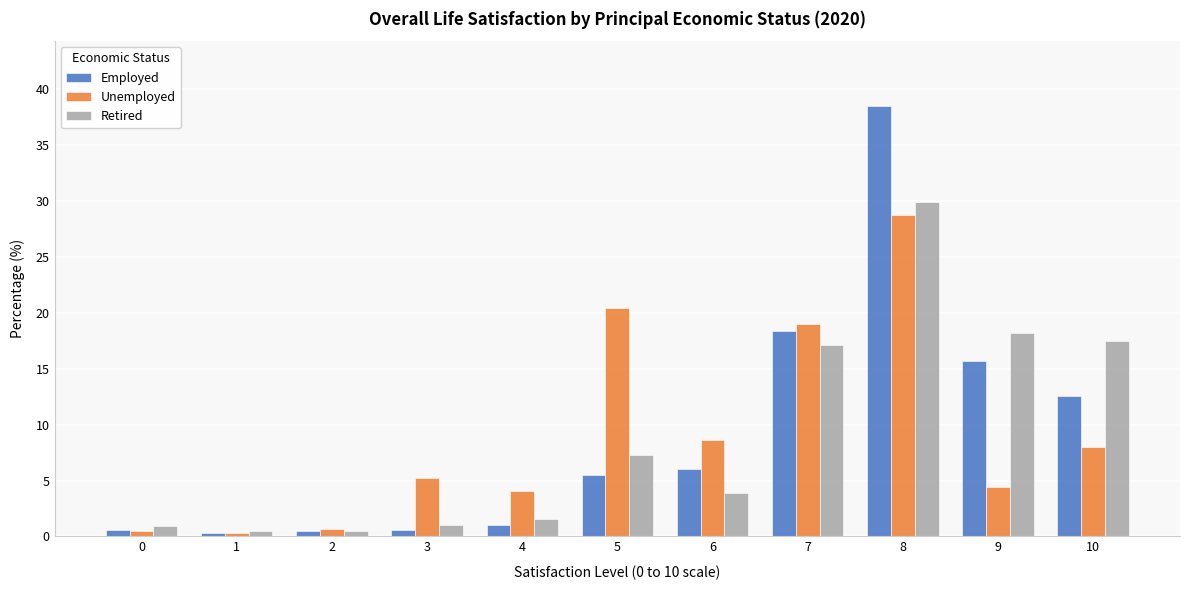

What is the difference between the maximum and minimum values in the Employed series?

38.2